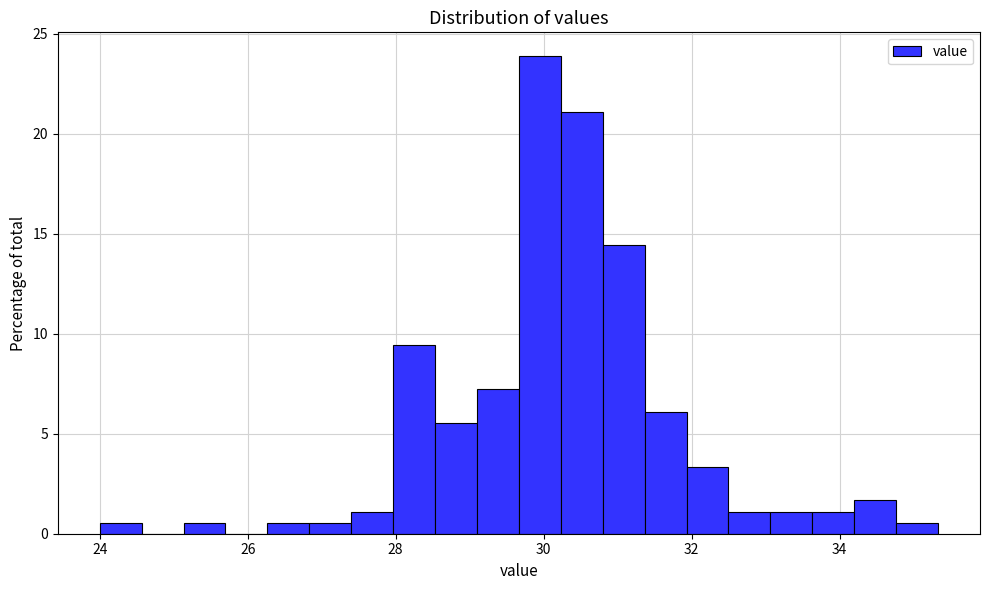

Read against the x-axis, roughly where is the centre of the tallest bar?

30.0